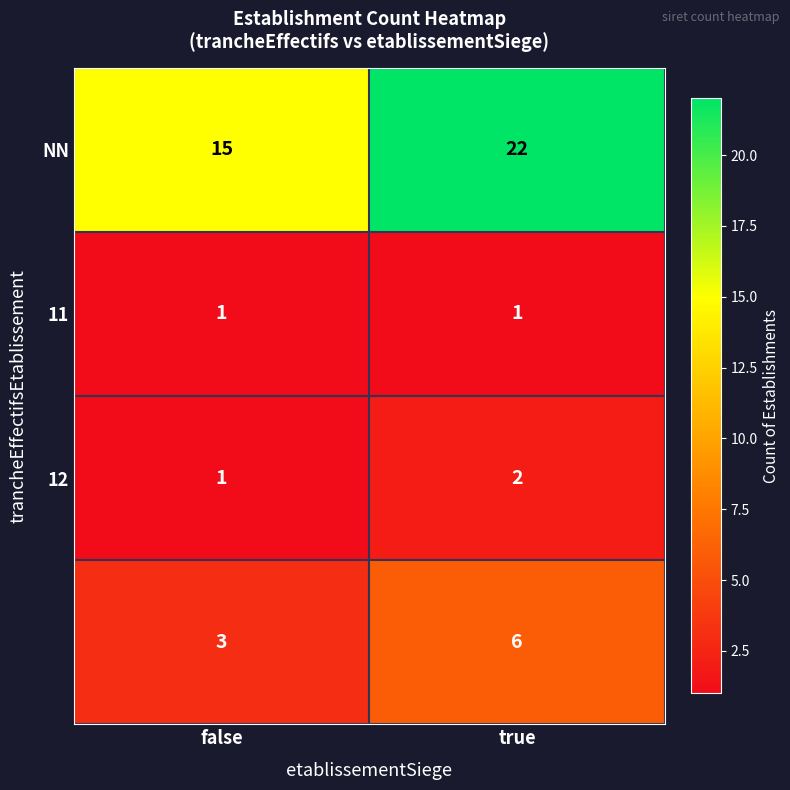

What is the total value across all series at true?

31